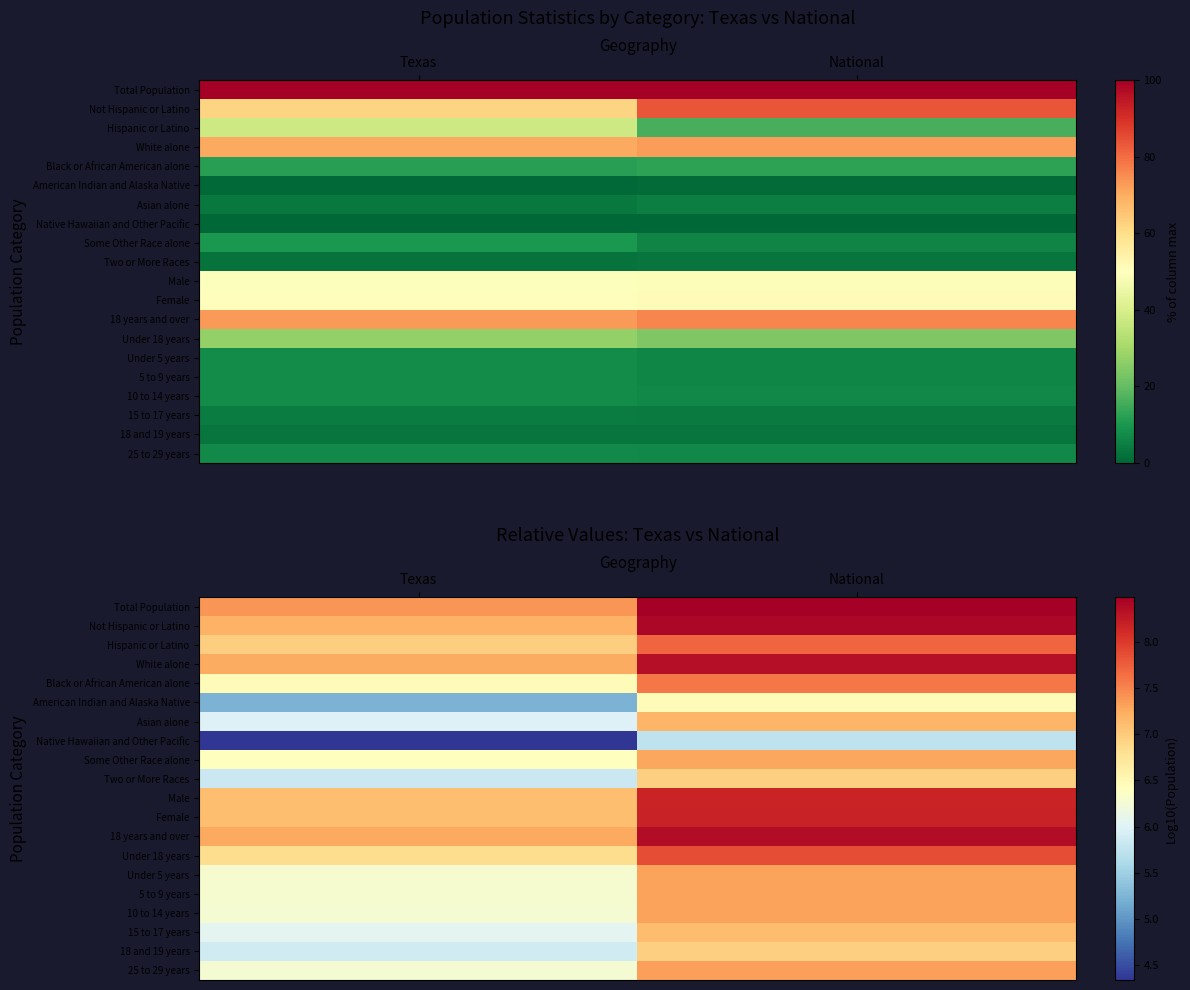

Rank the categories by White alone value from highest to lowest.

National, Texas